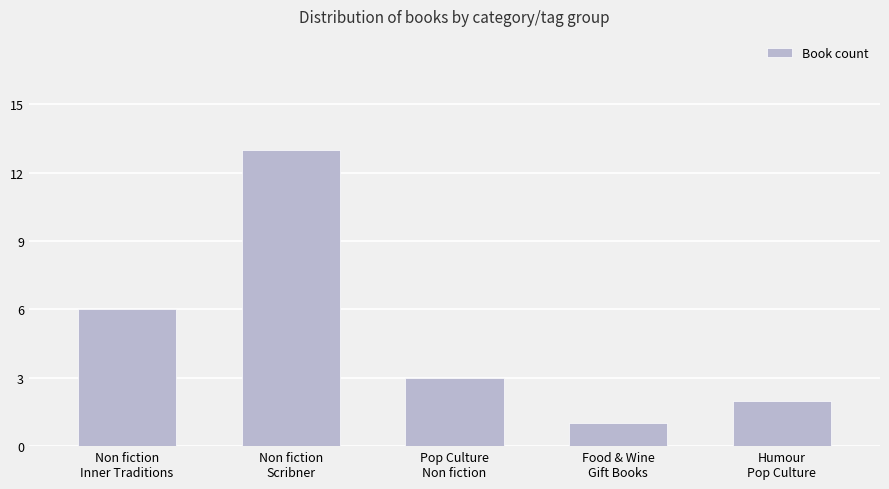

What is the sum of all values?

25